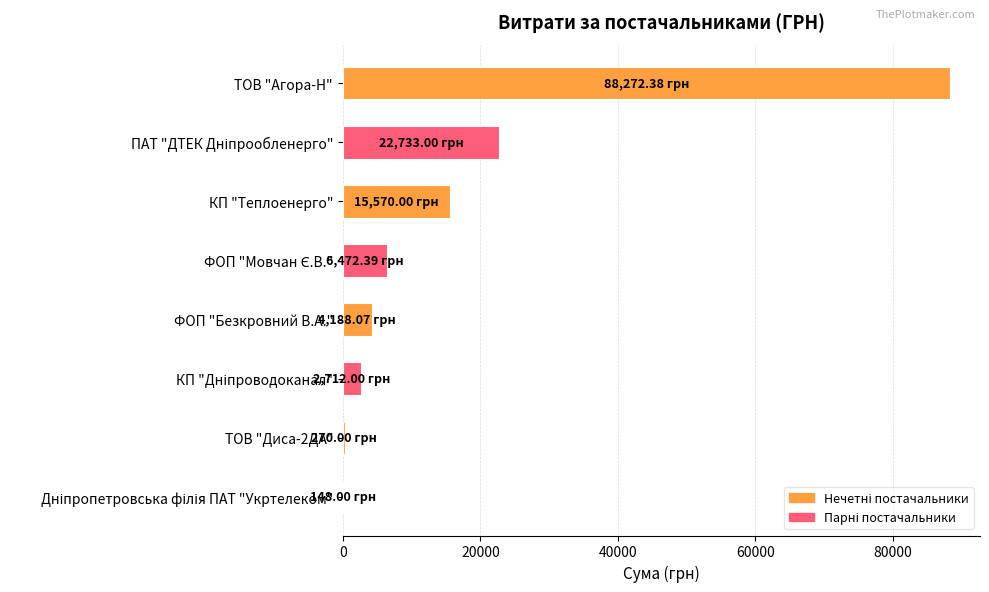

What is the average value?

17545.7